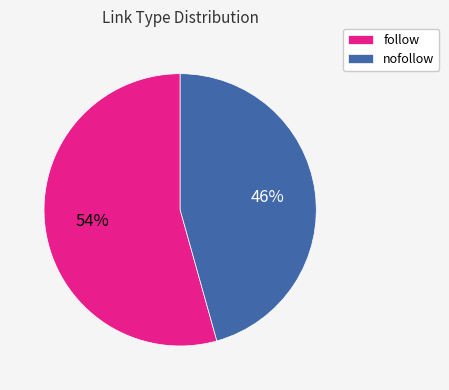

Count the number of slices in the pie.

2